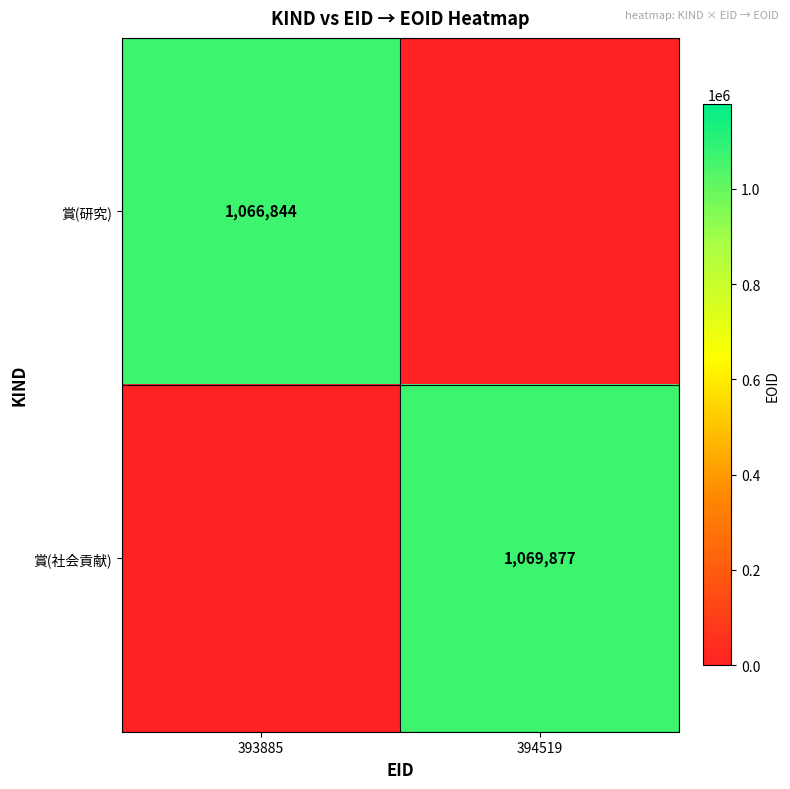

Count the number of data series in this chart.

2